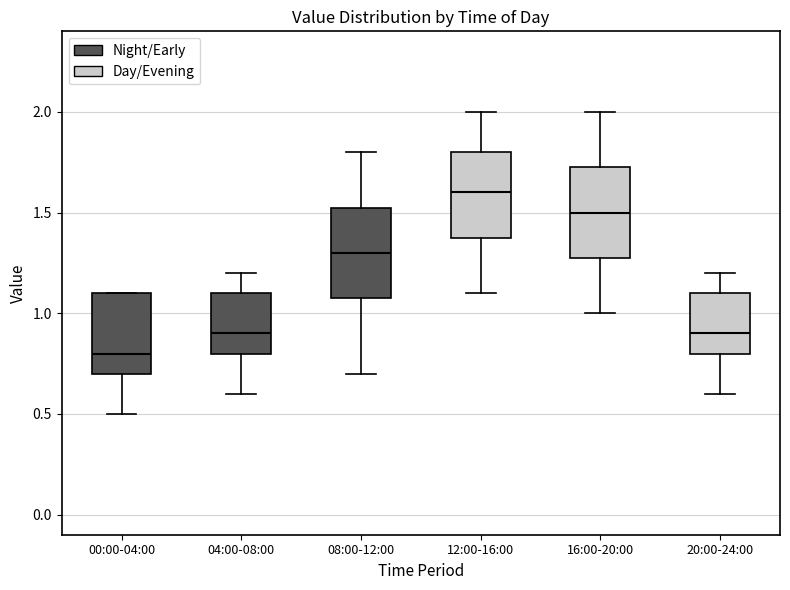

Where does the median line of the box for 08:00-12:00 sit on the y-axis? The values are not printed on the chart, so give them approximately, as read against the axis.

1.30